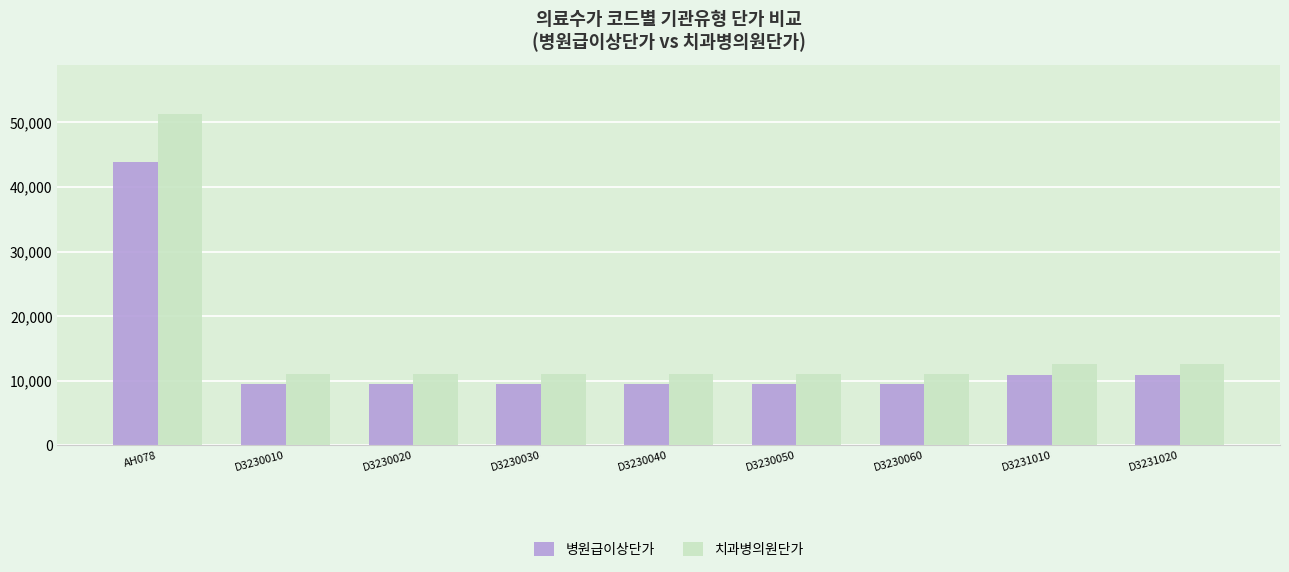

Rank the series by their maximum value, from lowest to highest.

병원급이상단가, 치과병의원단가